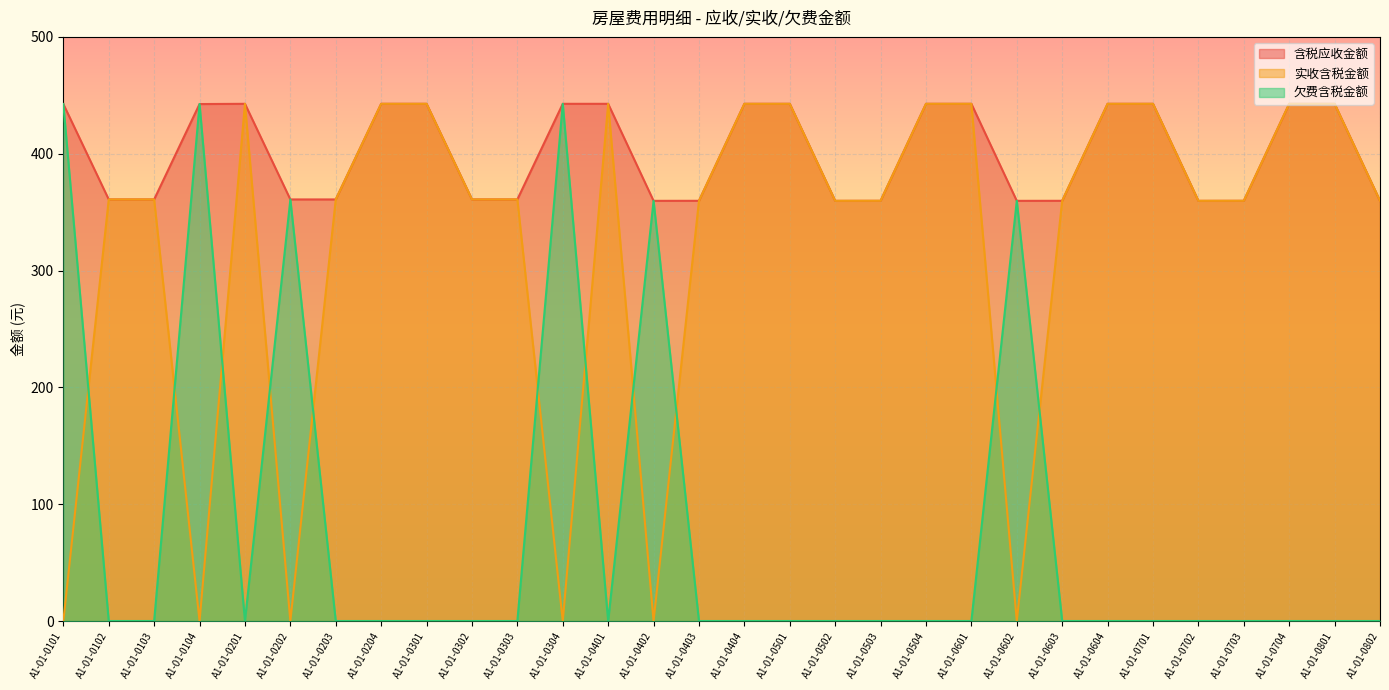

What is the highest value of the 含税应收金额 series?

442.7